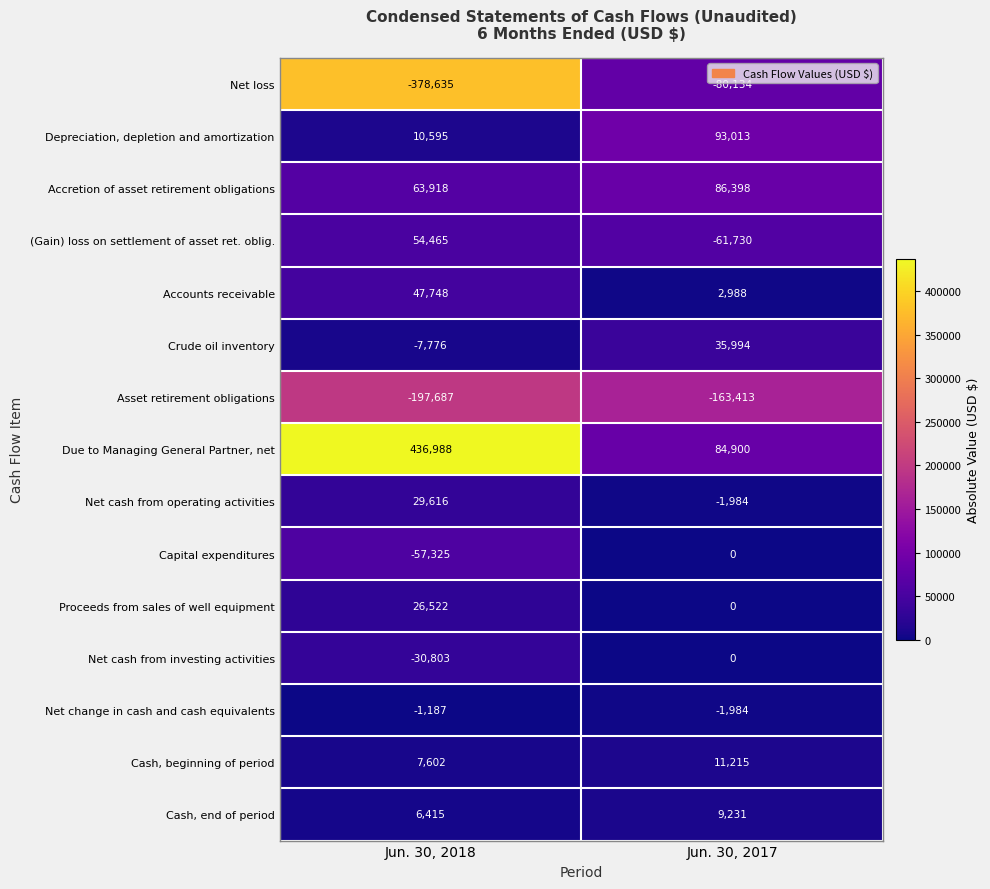

Which series has the widest spread of values?

Due to Managing General Partner, net